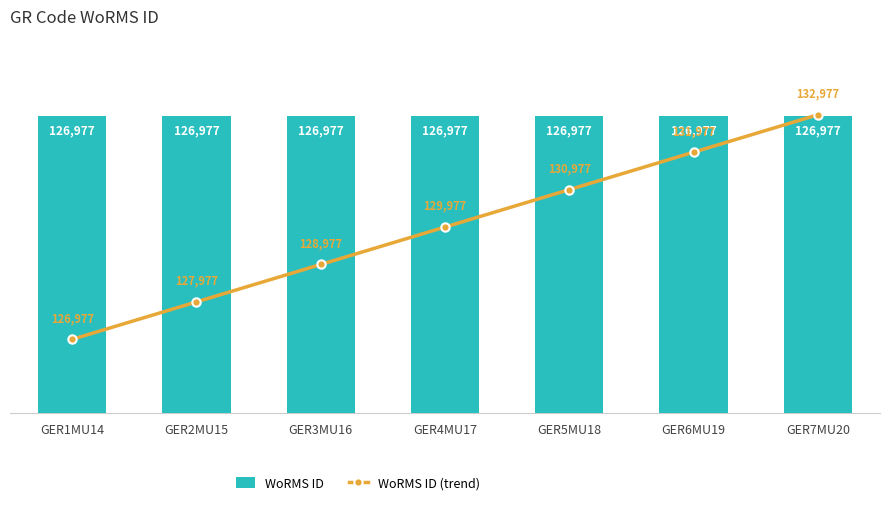

Count the WoRMS ID (trend) values in the range 127977 to 131977.

5